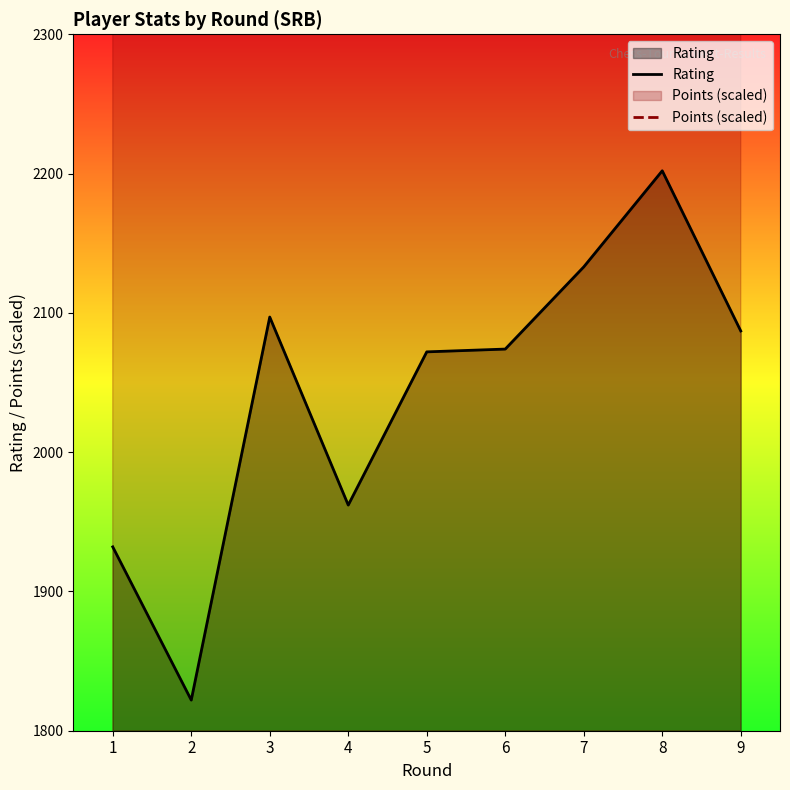

How many interior local peaks does the Points (scaled) series have?

2